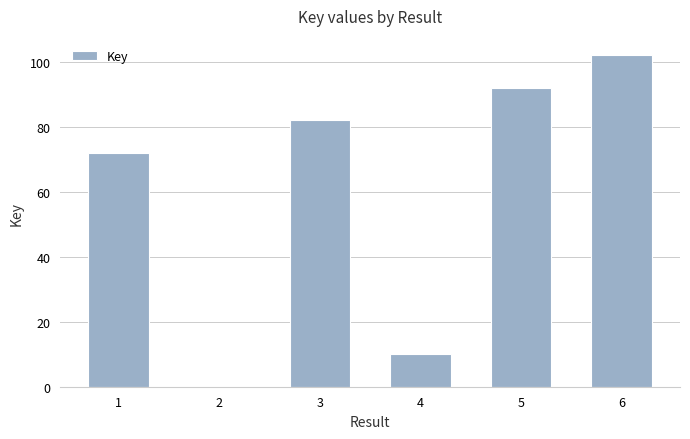

Reading right to left, transcribe all the data shown in this chart.

6=102	5=92	4=10	3=82	2=0	1=72